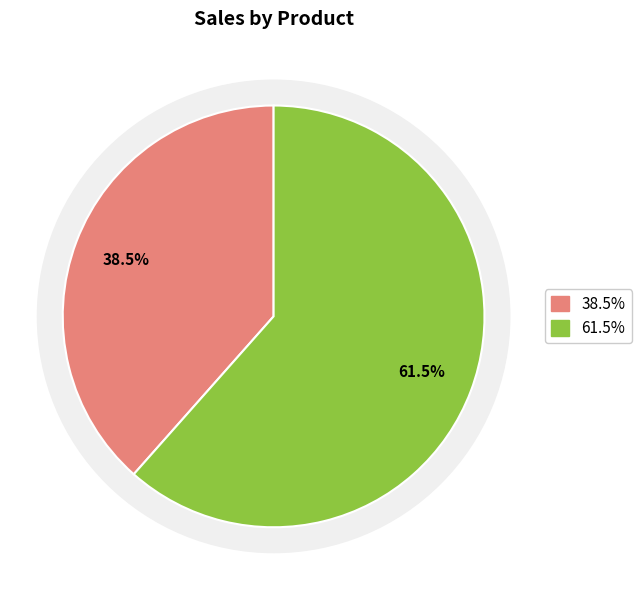

Is it true that DEF003 is 55% of the pie?

False